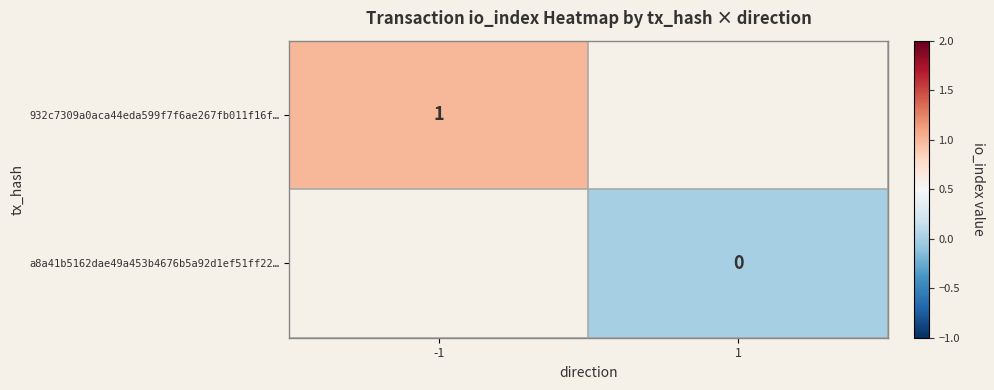

At how many categories does at least one series exceed 0?

1